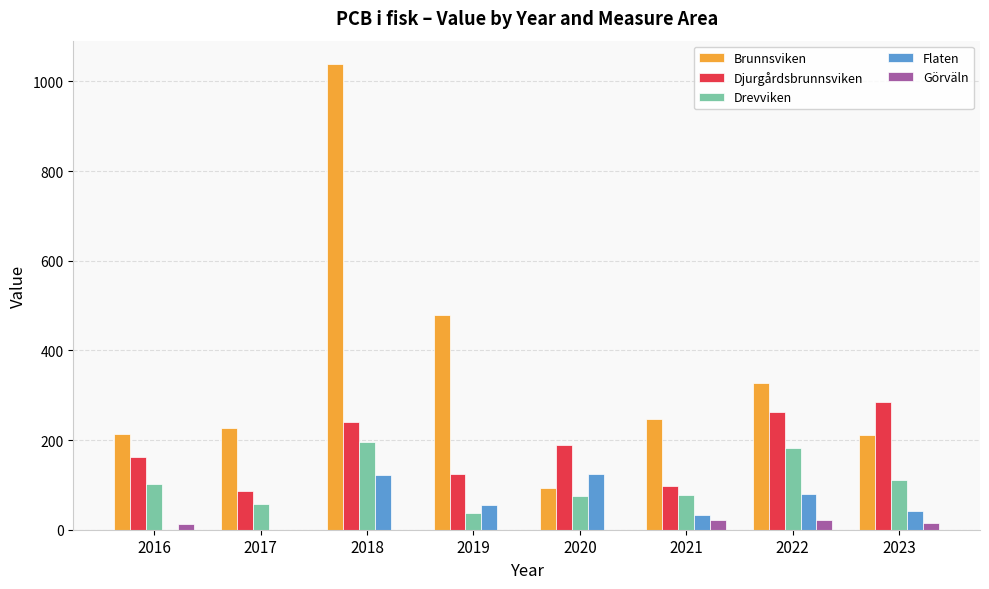

How many data points does each series have?

8